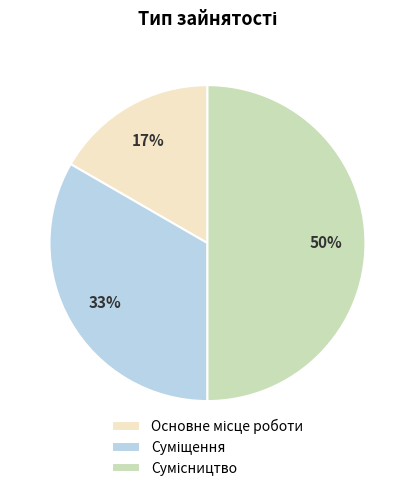

To the nearest percent, what is the difference between the largest and smallest slice percentages?

33%